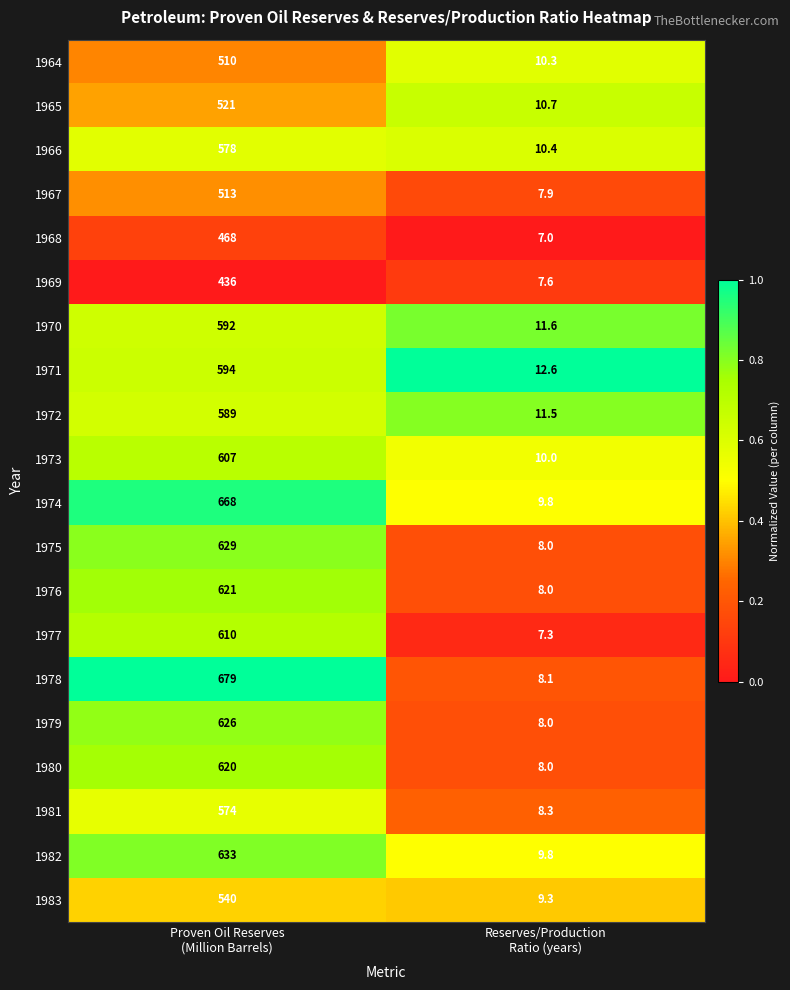

What is the spread (max minus min) of values at Proven Oil Reserves
(Million Barrels)?

243.0